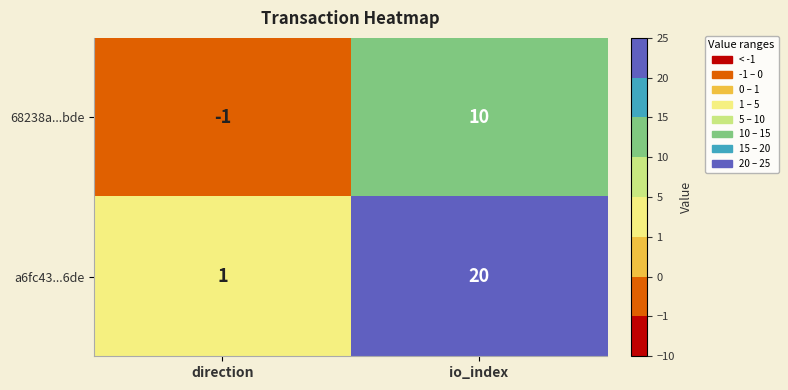

At which label is 68238a...bde closest to 4?

direction